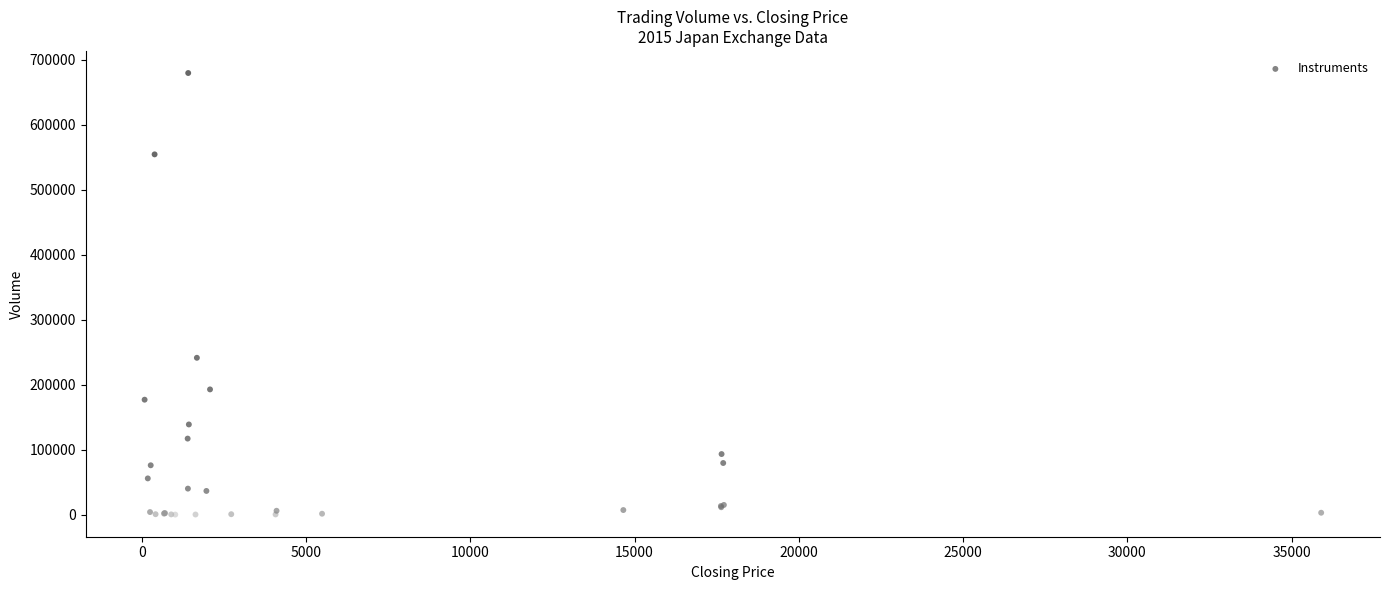

What Y value in the scatter plot is closest to 339983?

241500